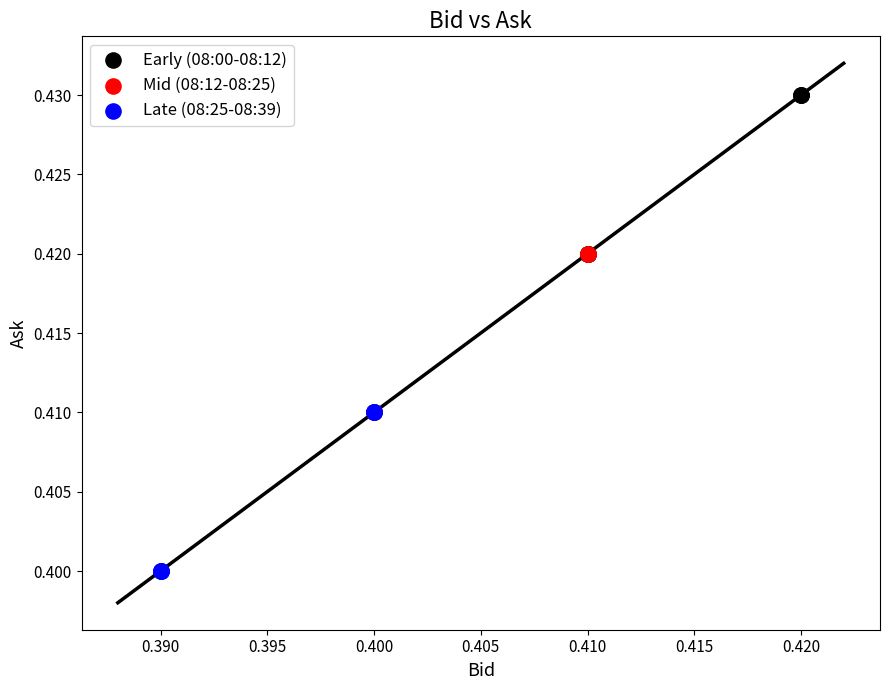

Which series reaches the minimum Y coordinate?

Late (08:25-08:39)